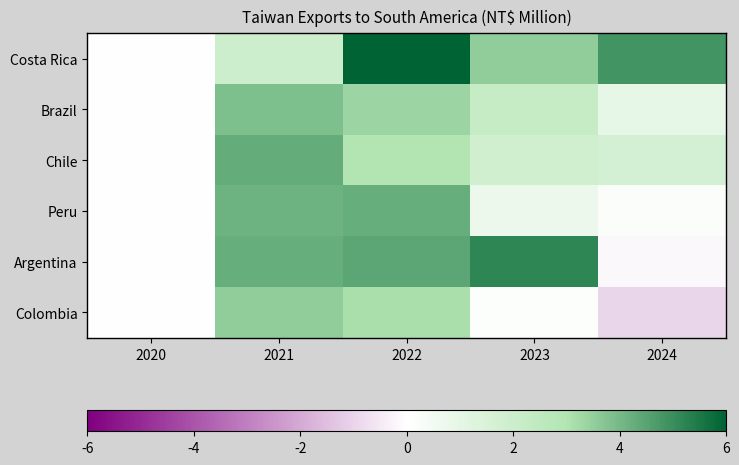

What is the greatest value displayed?

6.0